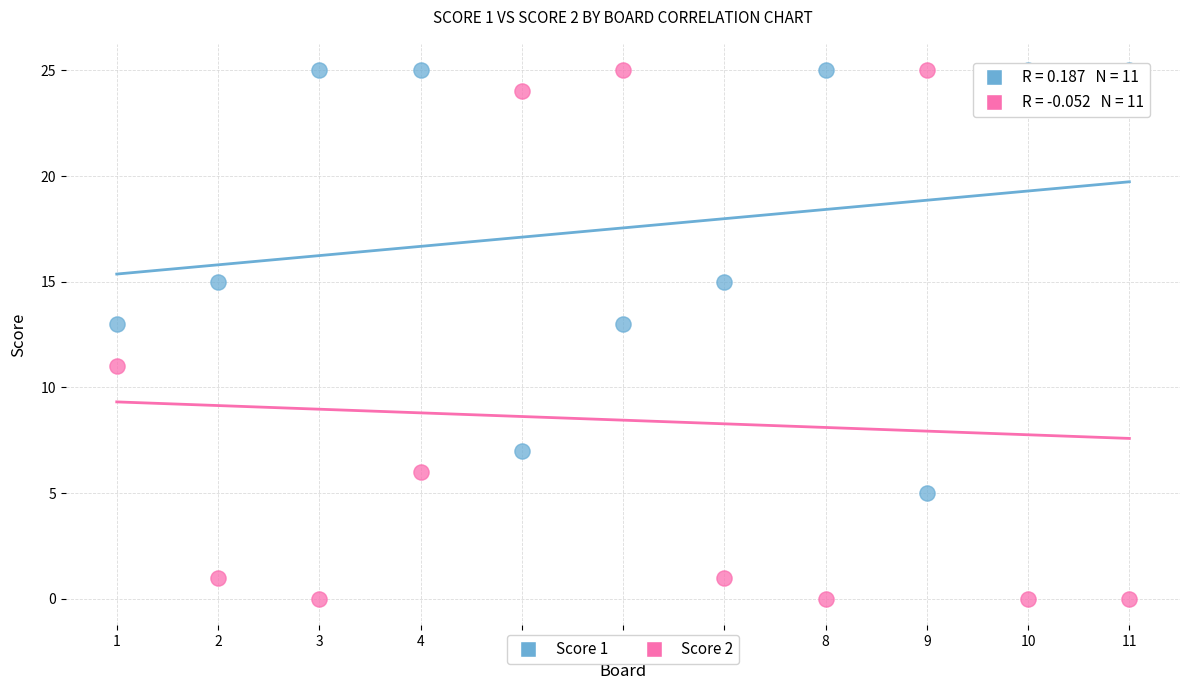

What are all the series names shown in the legend?

Score 1, Score 2